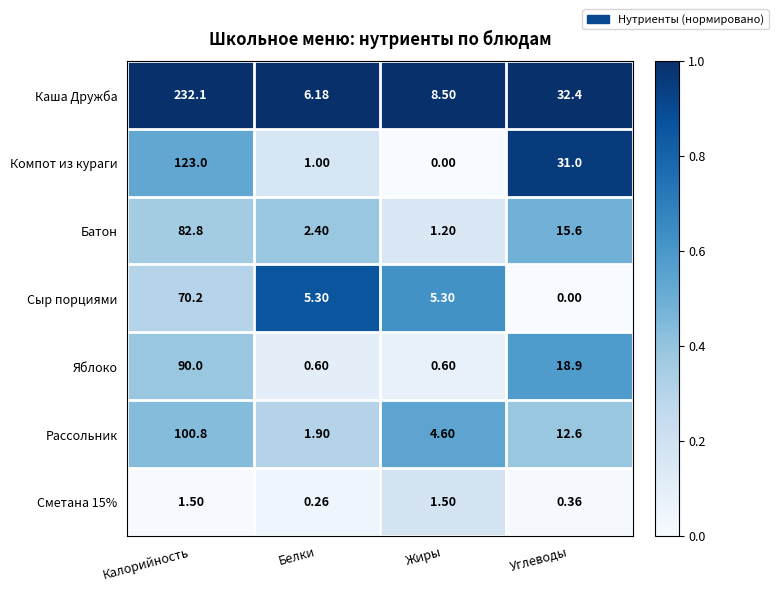

What is the total value across all series at Белки?

17.6